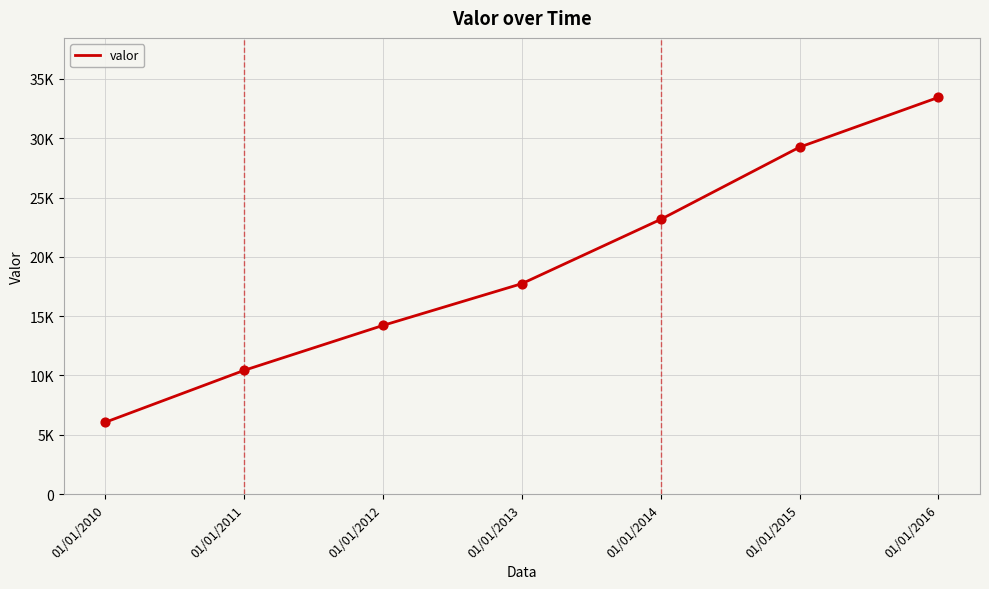

Which has a higher value, 01/01/2011 or 01/01/2016?

01/01/2016